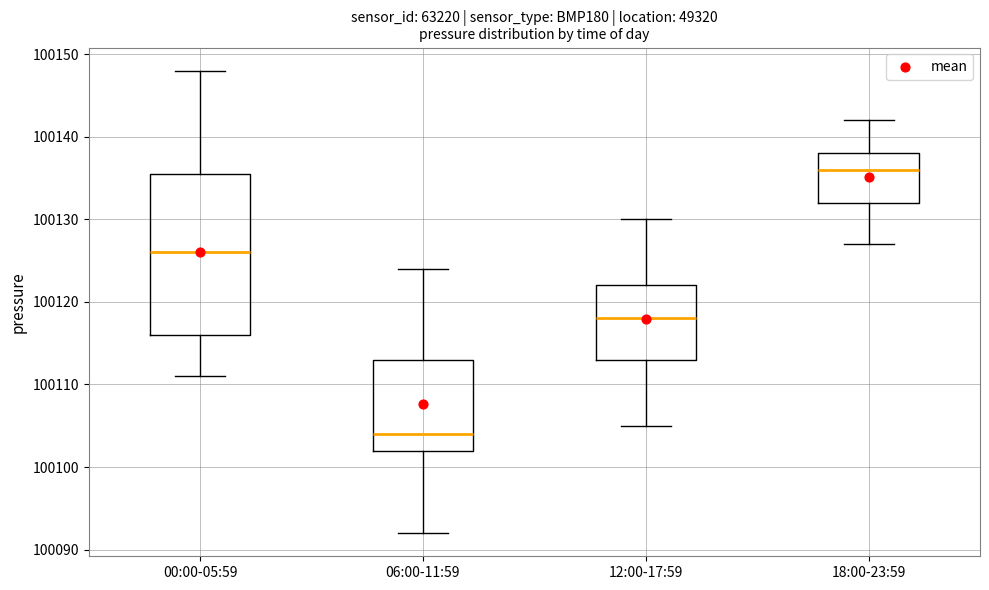

Reading left to right, read every box against the y-axis: the position of its median line, the range the box covers, and the ends of its whiskers. The values are not printed on the chart, so give them approximately, as read against the axis.

00:00-05:59: median 100126, box 100116 to 100136, whiskers 100111 to 100148
06:00-11:59: median 100104, box 100102 to 100113, whiskers 100092 to 100124
12:00-17:59: median 100118, box 100113 to 100122, whiskers 100105 to 100130
18:00-23:59: median 100136, box 100132 to 100138, whiskers 100127 to 100142